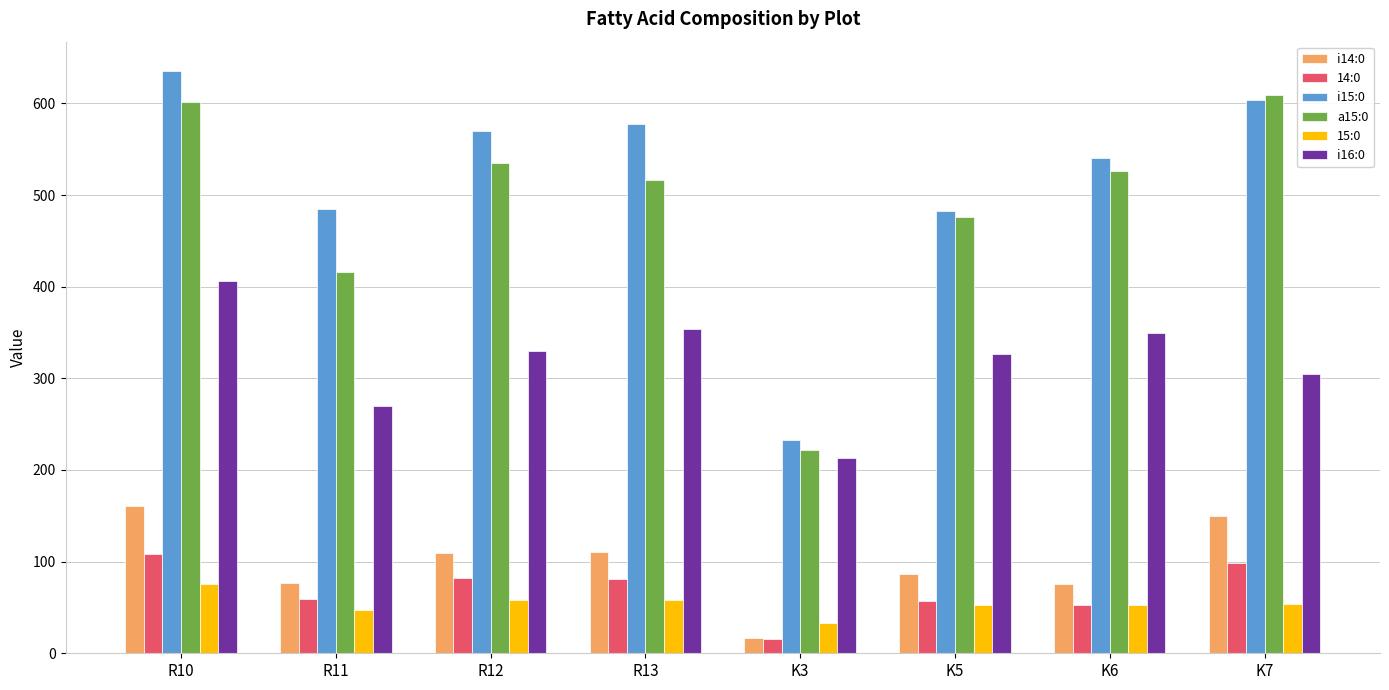

Does the chart contain any negative values?

No